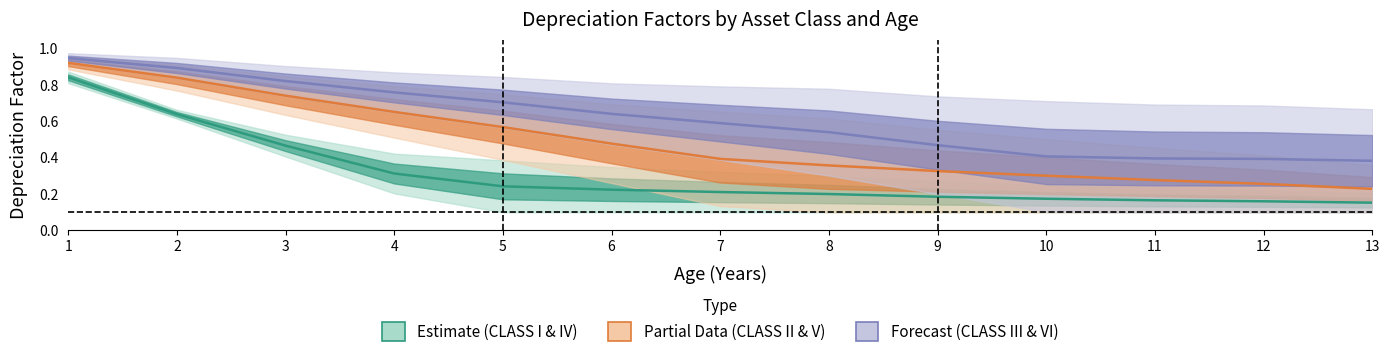

Which series has the largest total across all categories?

CLASS III